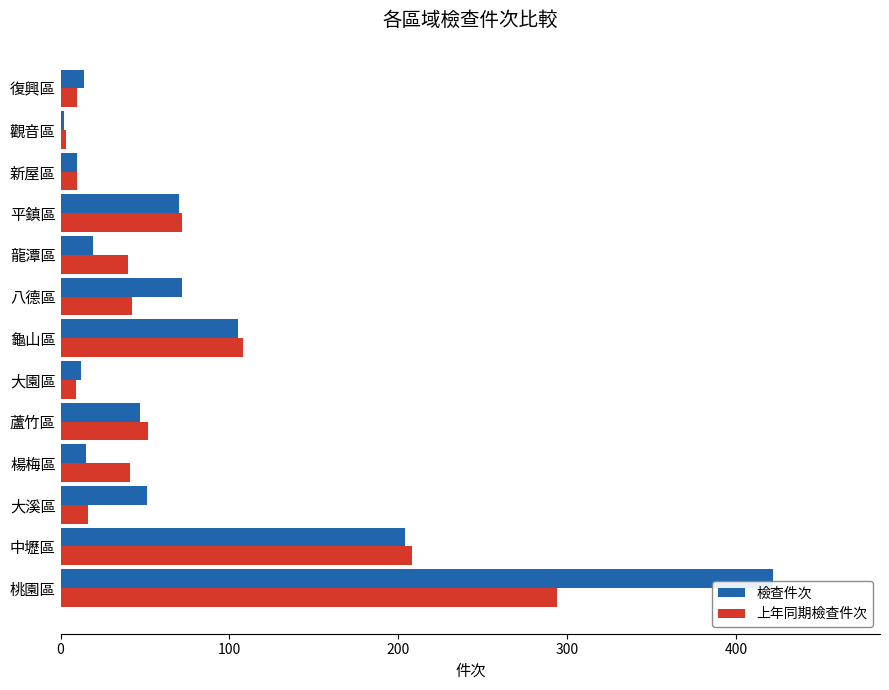

Is the value of 上年同期檢查件次 at 復興區 greater than the value of 檢查件次 at 桃園區?

No